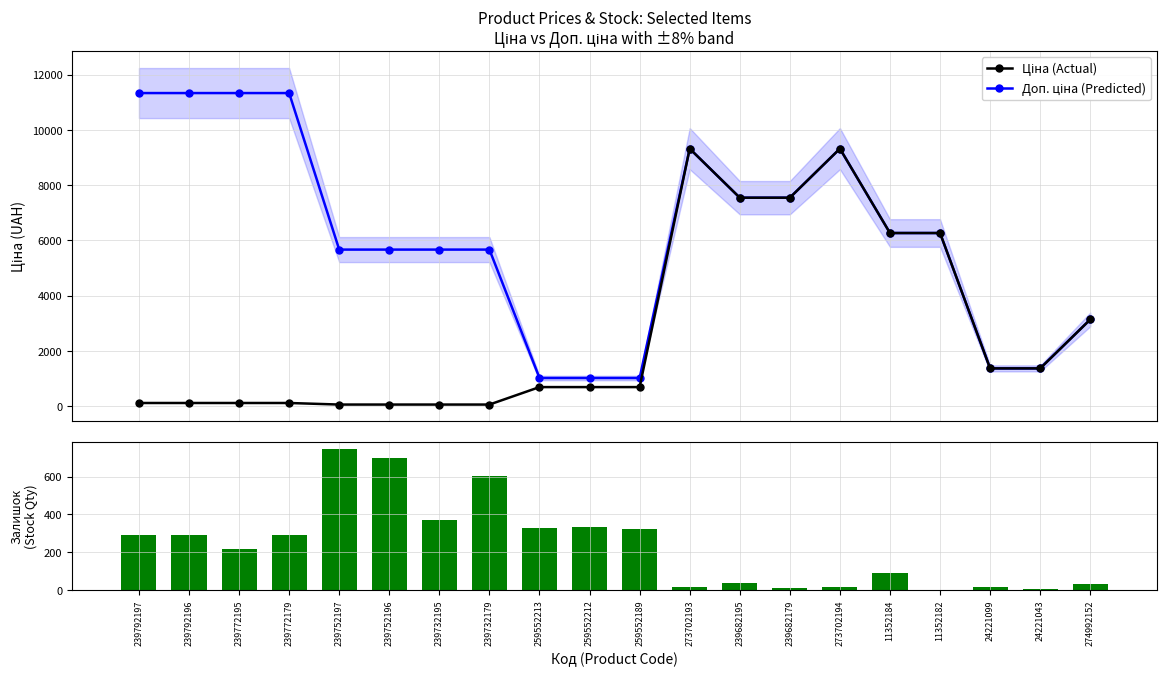

What is the average value of the Доп. ціна (Predicted) series?

6159.7